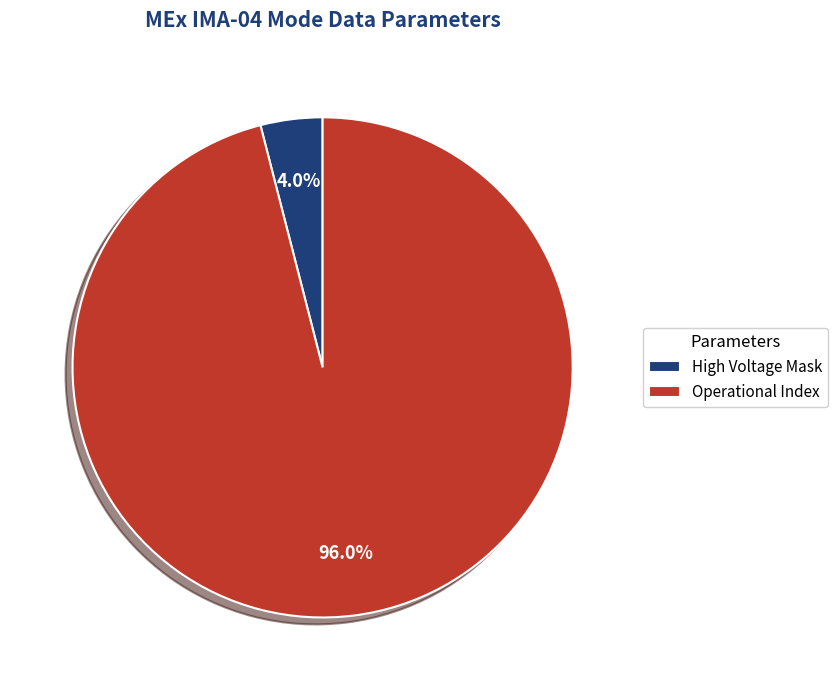

What percentage is NOT represented by High Voltage Mask?

96.0%